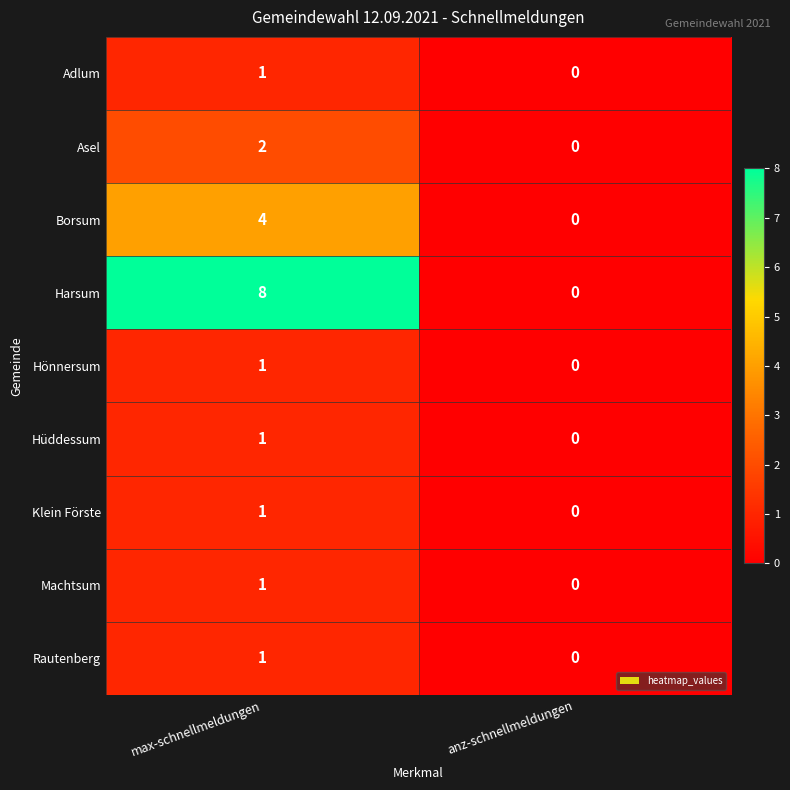

What is the spread (max minus min) of values at max-schnellmeldungen?

7